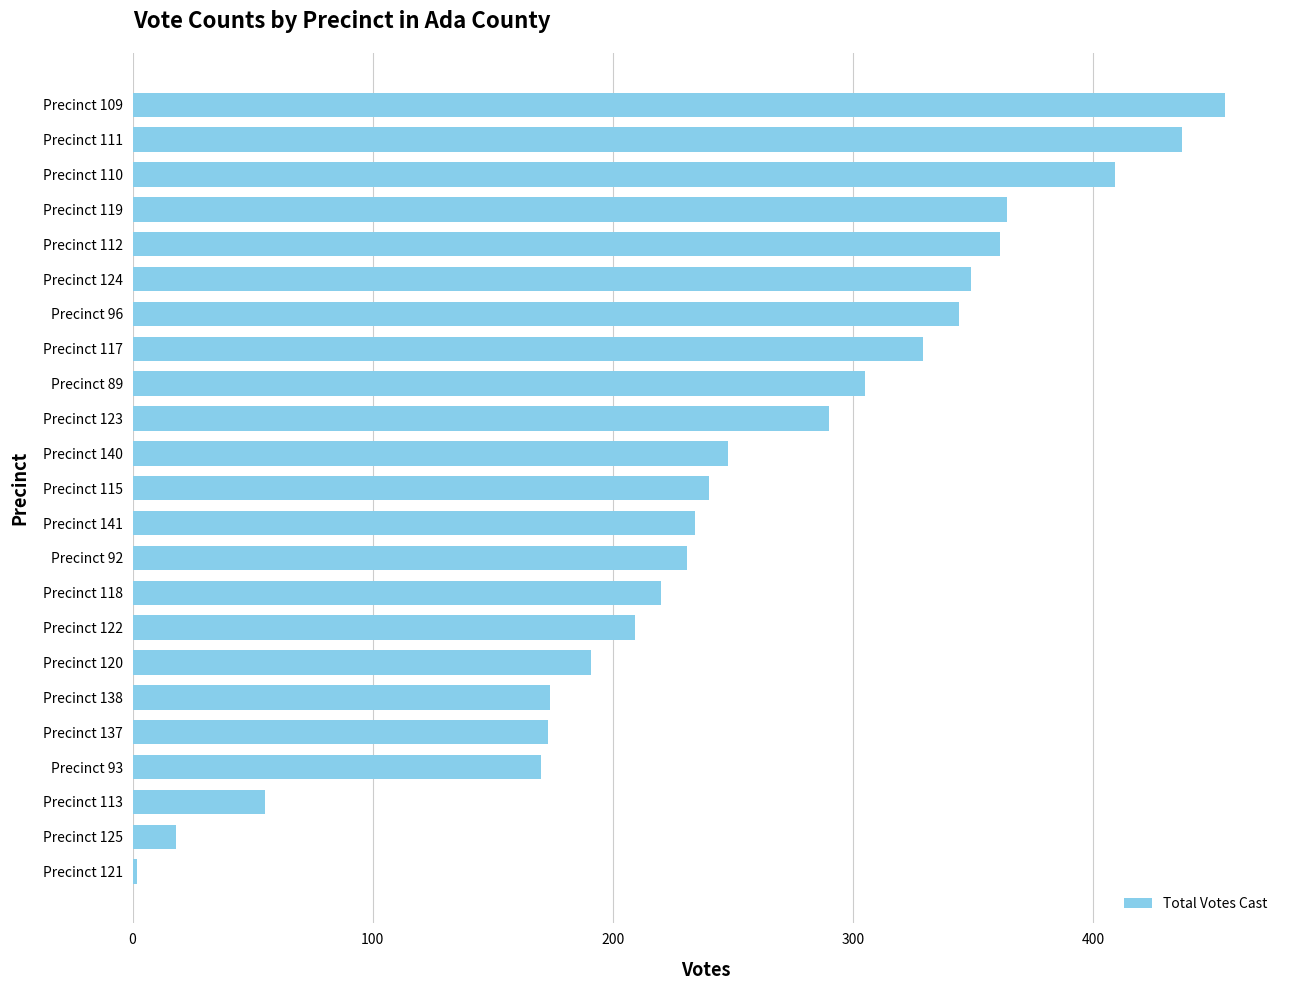

What is the sum of the values at Precinct 118 and Precinct 117?

549